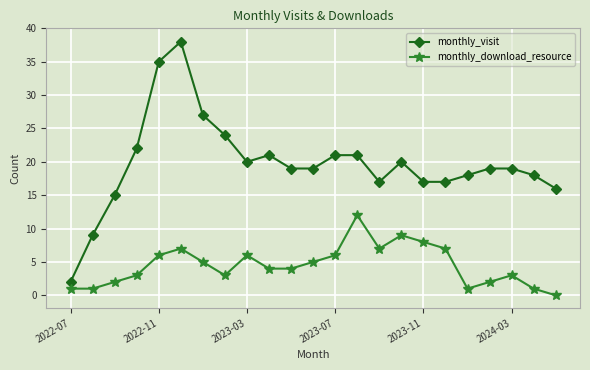

Reading right to left, what are all the values shown in this chart?

monthly_visit: 16	18	19	19	18	17	17	20	17	21	21	19	19	21	20	24	27	38	35	22	15	9	2
monthly_download_resource: 0	1	3	2	1	7	8	9	7	12	6	5	4	4	6	3	5	7	6	3	2	1	1